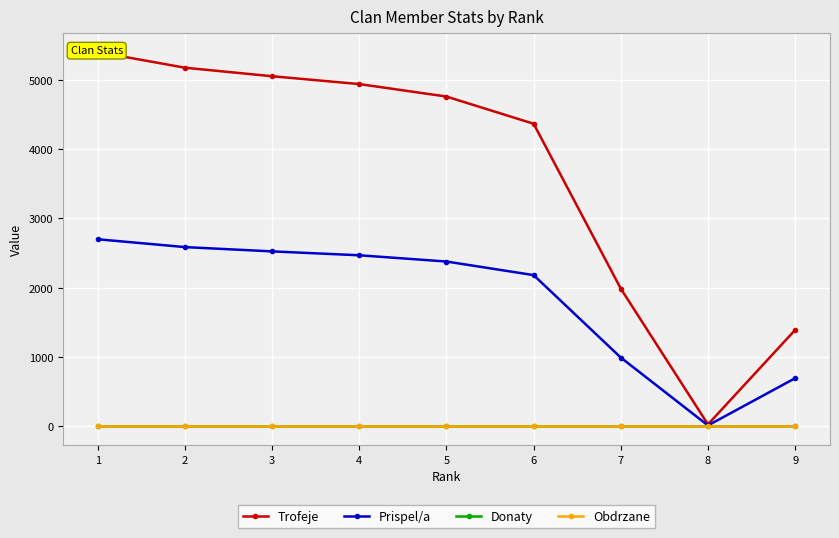

What is the value of the Trofeje point at the 9th from the left?

1392